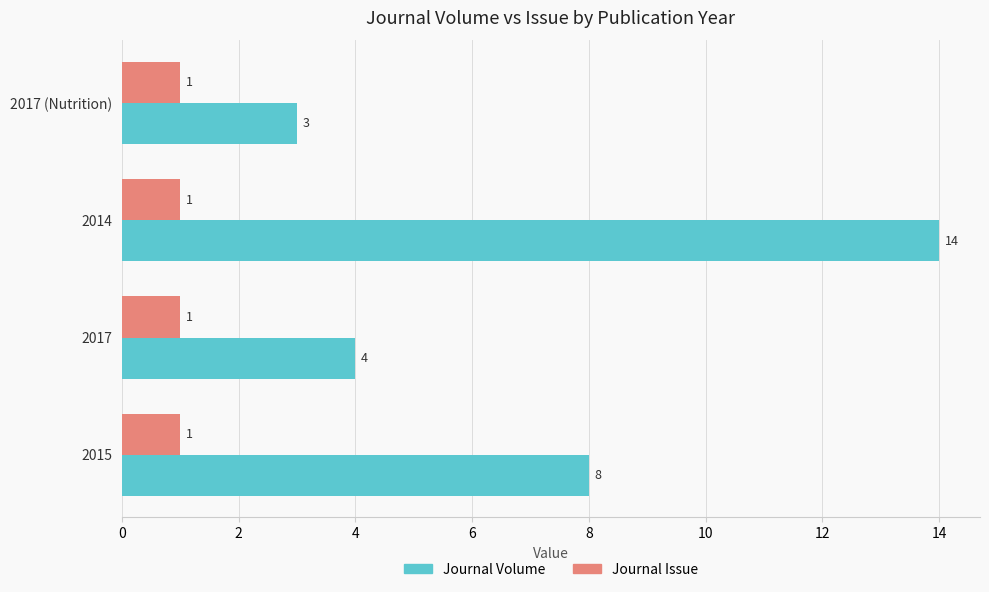

At which category does the chart reach its peak across all series?

2014